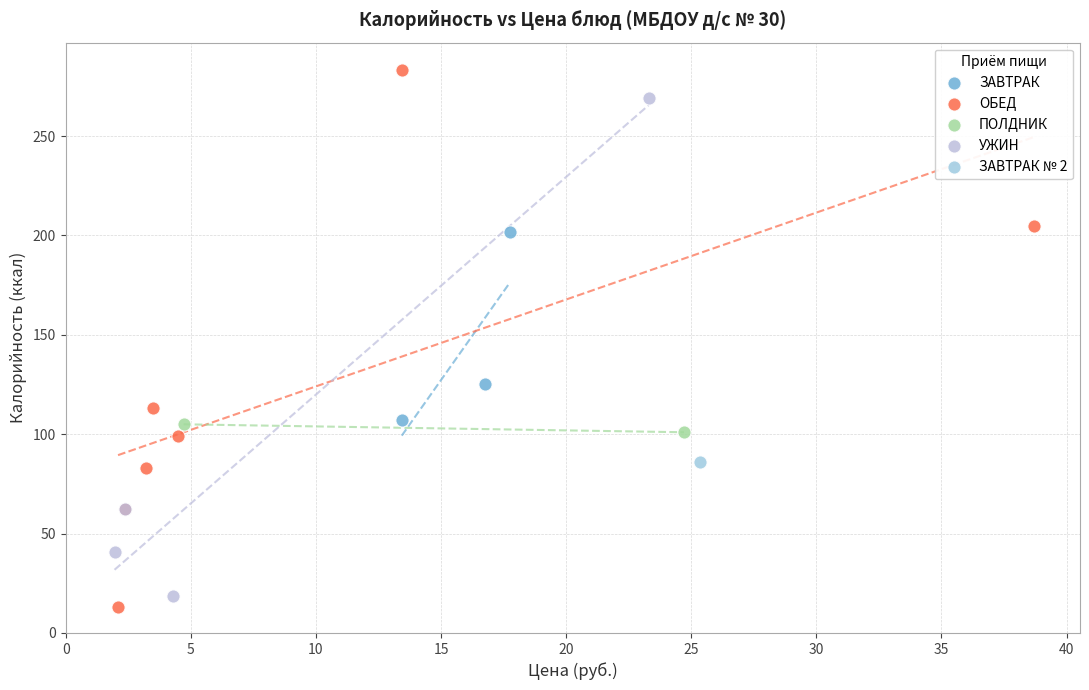

What are all the series names shown in the legend?

ЗАВТРАК, ОБЕД, ПОЛДНИК, УЖИН, ЗАВТРАК № 2